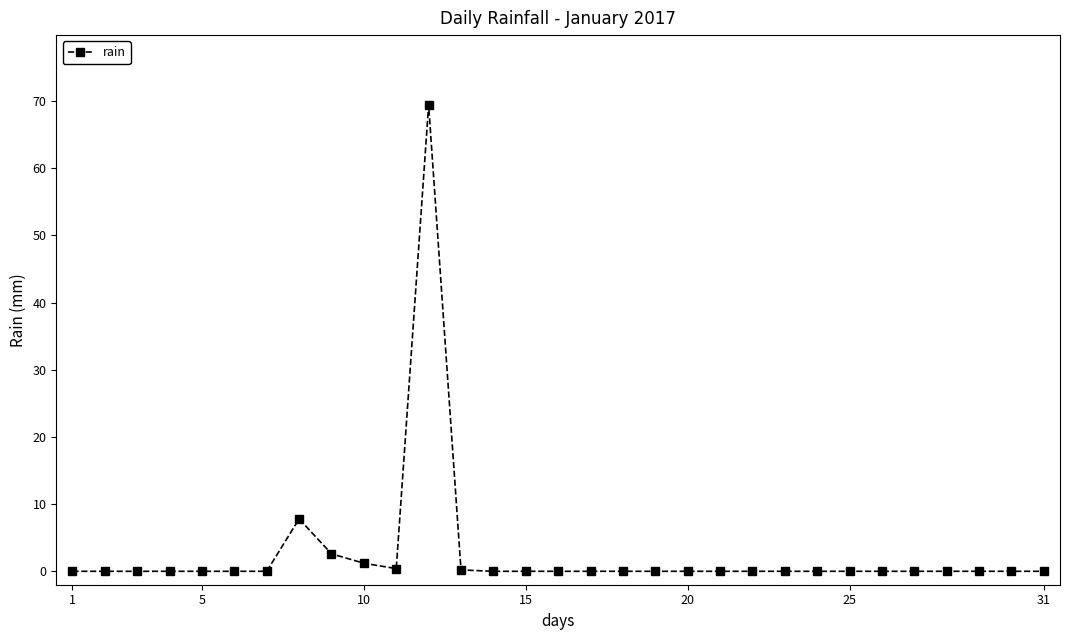

What is the sum of all values?

81.6